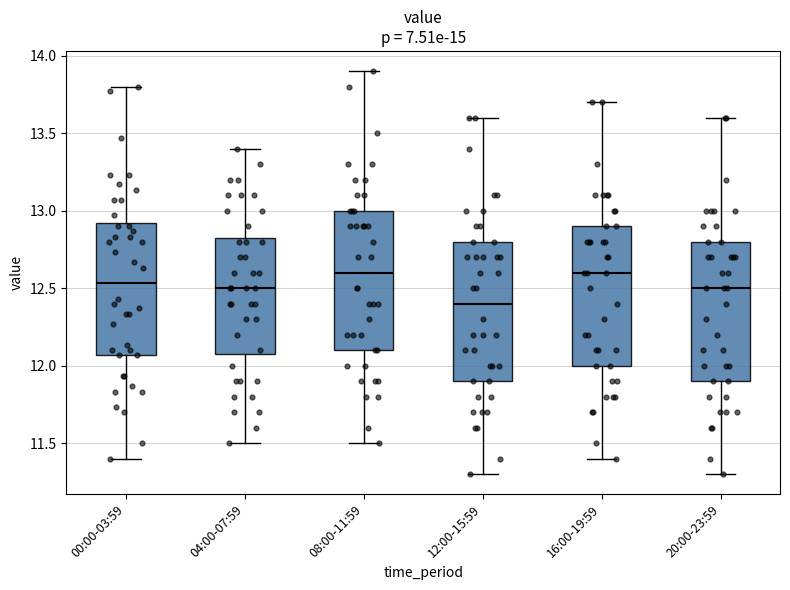

Reading left to right, transcribe this box plot: for each box, give where its median line is, the range the box spans, and where its two whiskers end, as read against the y-axis. The values are not printed on the chart, so give them approximately, as read against the axis.

00:00-03:59: median 12.55, box 12.05 to 12.90, whiskers 11.40 to 13.80
04:00-07:59: median 12.50, box 12.10 to 12.85, whiskers 11.50 to 13.40
08:00-11:59: median 12.60, box 12.10 to 13.00, whiskers 11.50 to 13.90
12:00-15:59: median 12.40, box 11.90 to 12.80, whiskers 11.30 to 13.60
16:00-19:59: median 12.60, box 12.00 to 12.90, whiskers 11.40 to 13.70
20:00-23:59: median 12.50, box 11.90 to 12.80, whiskers 11.30 to 13.60